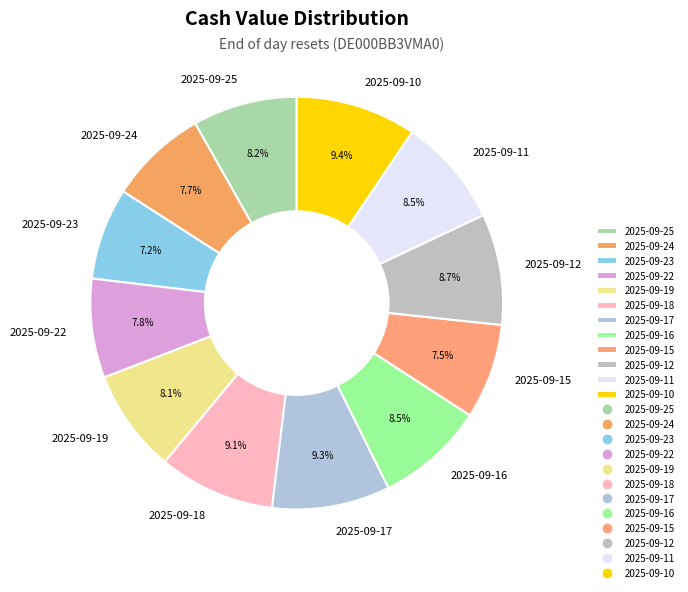

How much of the chart is everything except 2025-09-15?

92.5%